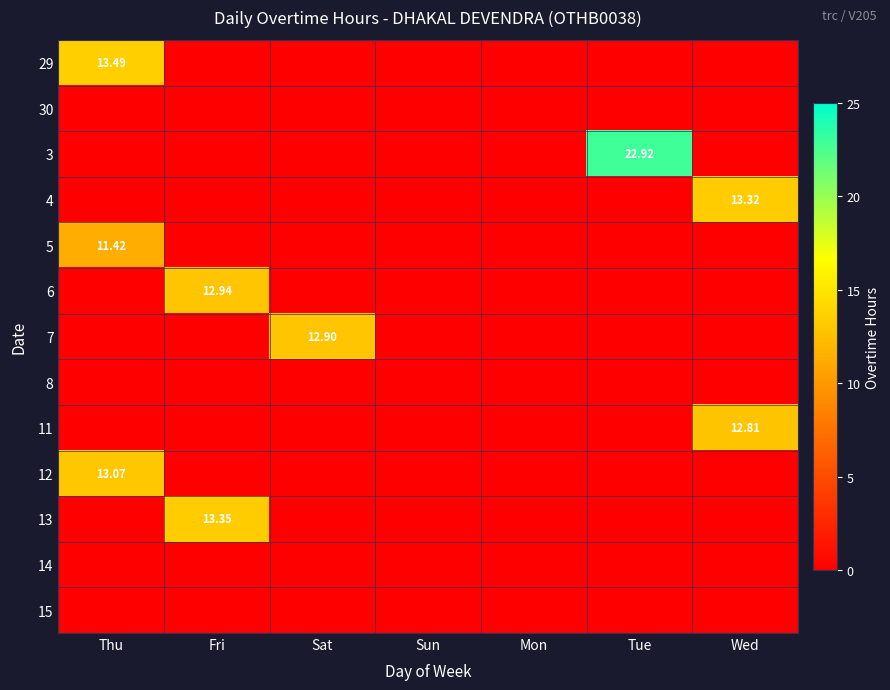

Which series changed the most between Mon and Tue?

3